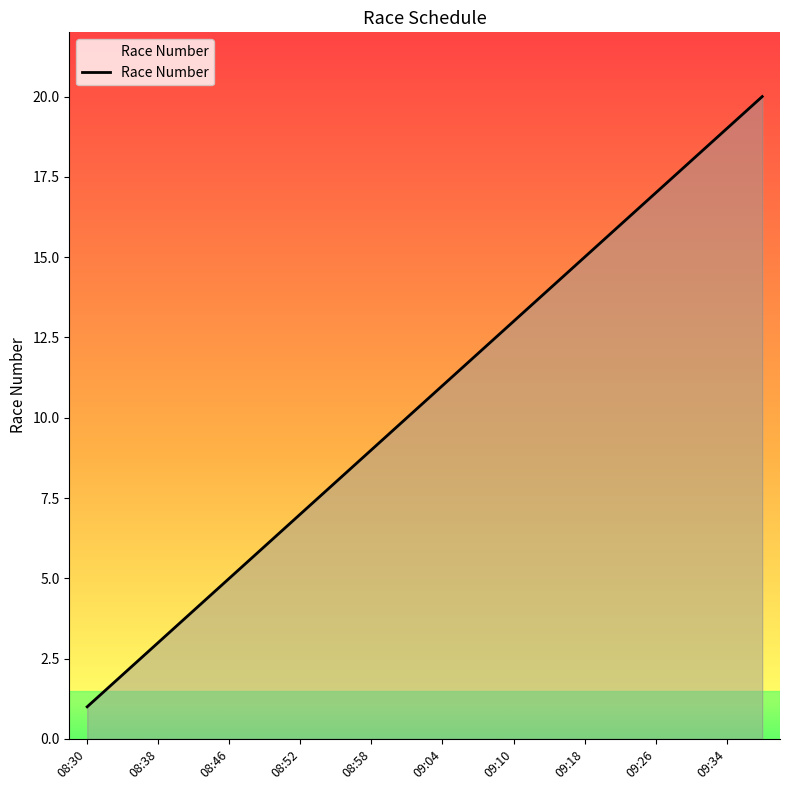

Does the chart display data point markers on the line(s)?

No